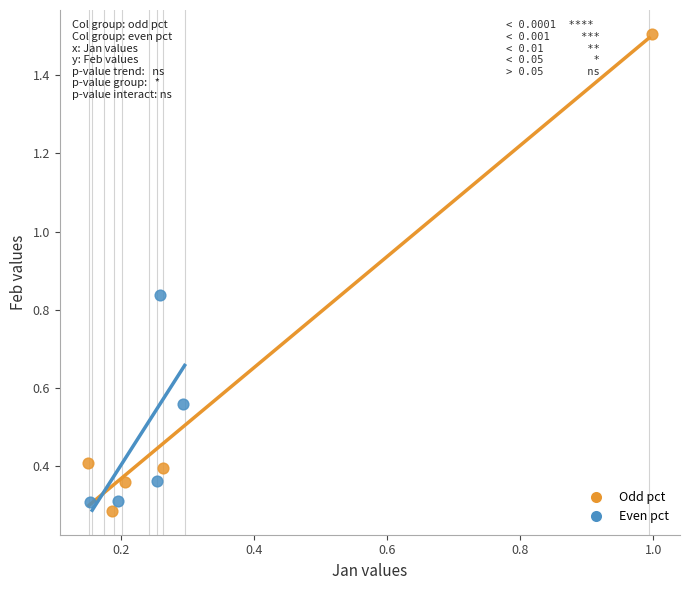

Which series has the largest Y range (max minus min)?

Odd pct